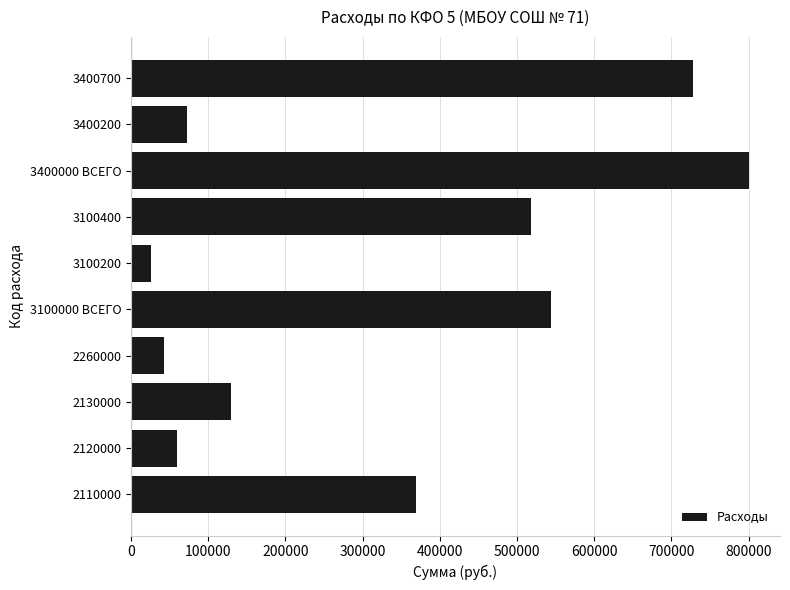

The value at 3100200 is 25708.1. True or false?

True